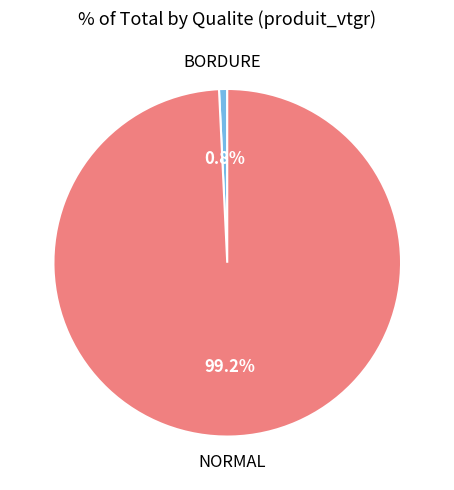

Does any single category account for the majority?

Yes